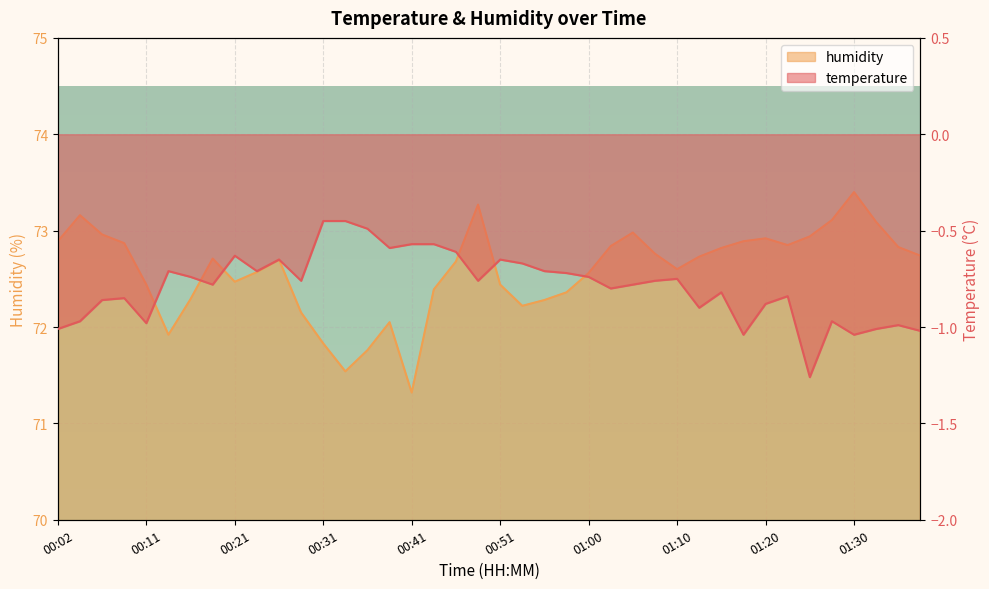

How many lines are shown in the chart?

2